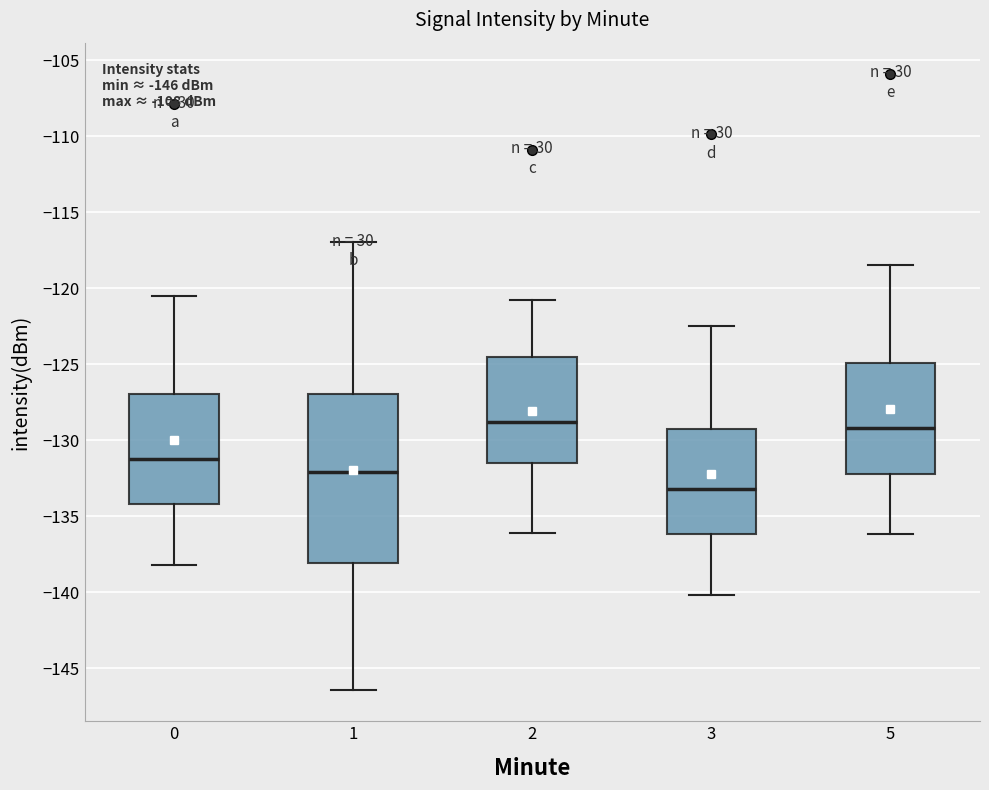

Which box is the tallest, from its lower edge to its upper edge?

1